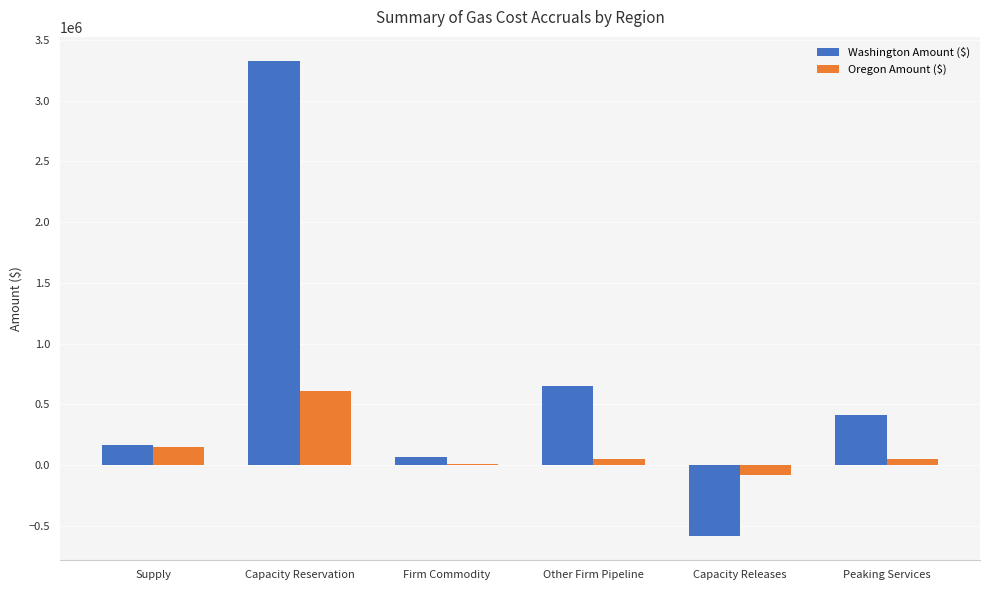

What value does the Oregon Amount ($) series have at Capacity Reservation?

612782.7